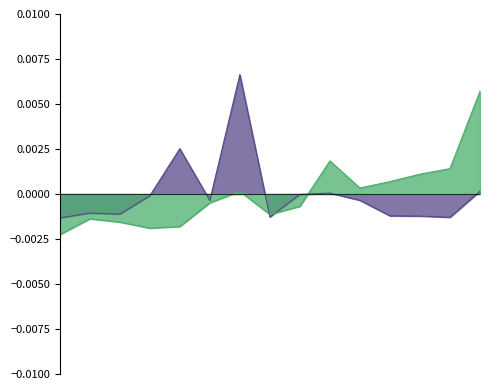

How many data points does each series have?

15